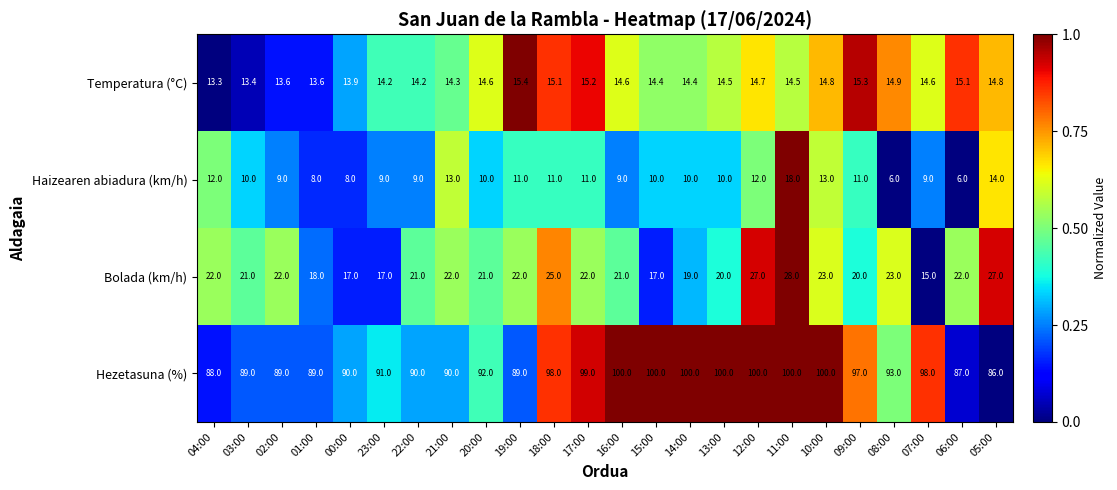

Count the number of categories in the chart.

24